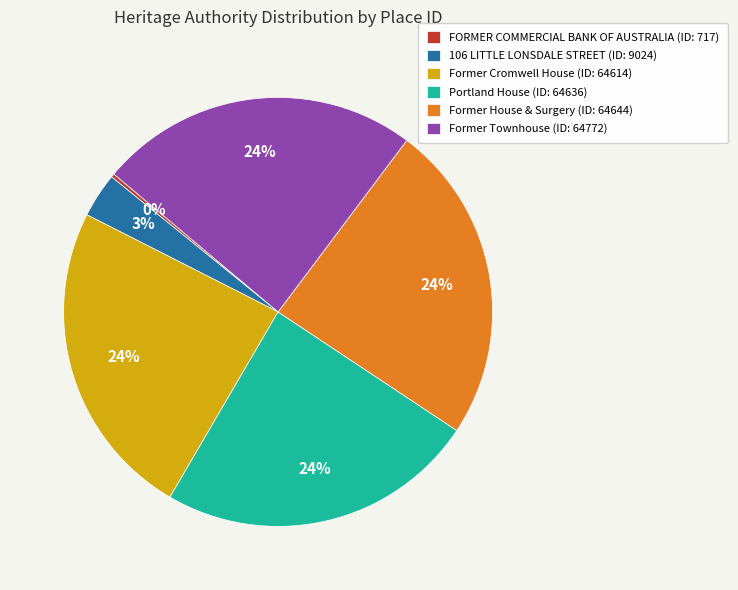

Is it true that Portland House (ID: 64636) is 13% of the pie?

False